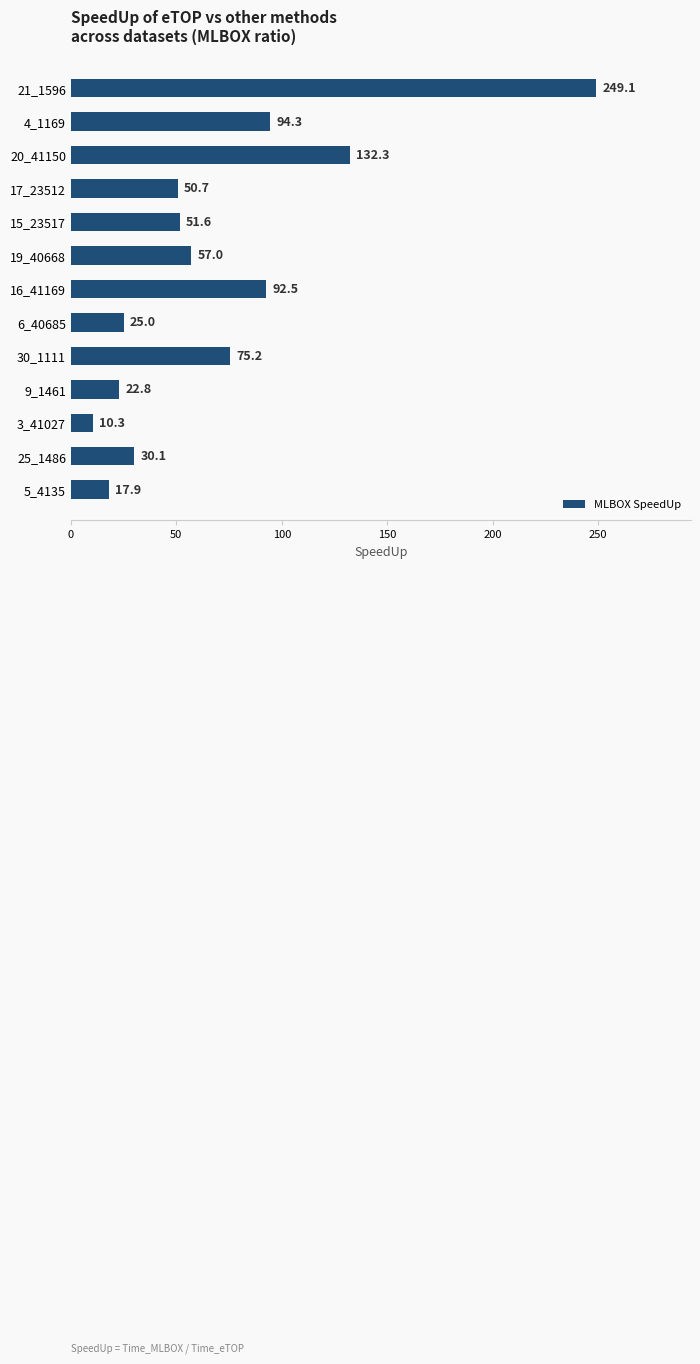

What is the minimum value shown in the chart?

10.3